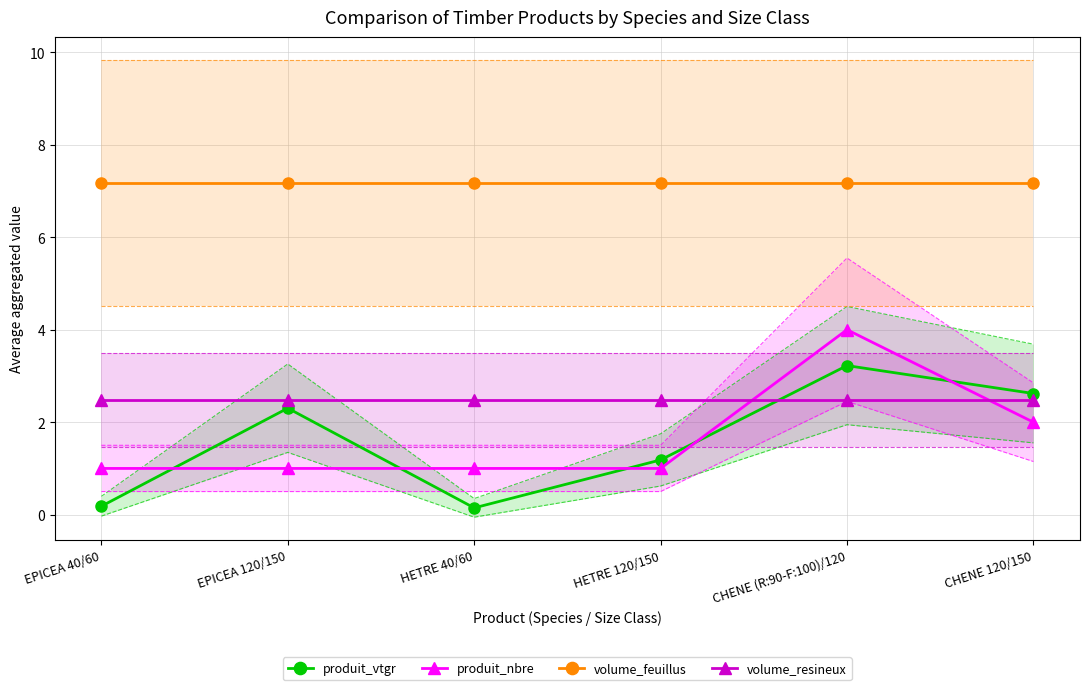

What is the greatest value displayed?

7.2